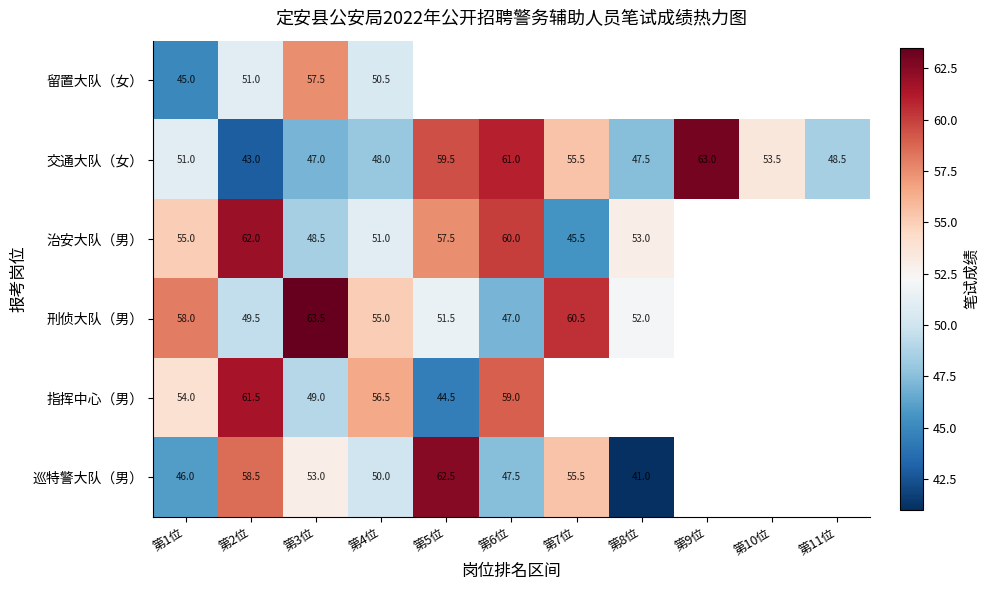

At which label does 交通大队（女） reach its minimum?

第2位